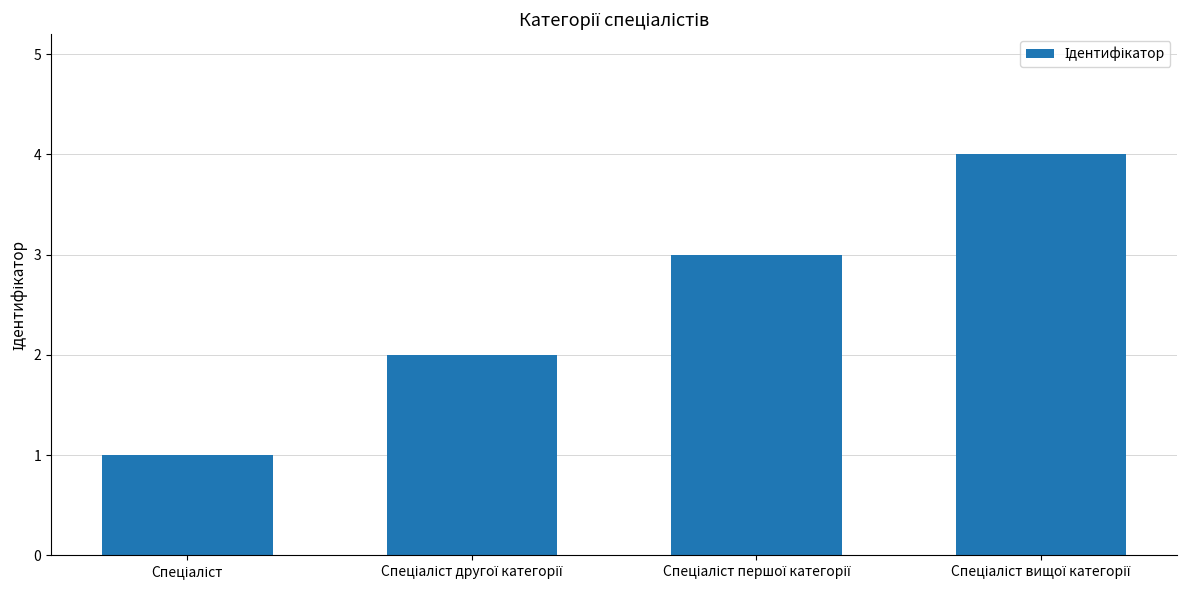

What is the greatest value displayed?

4